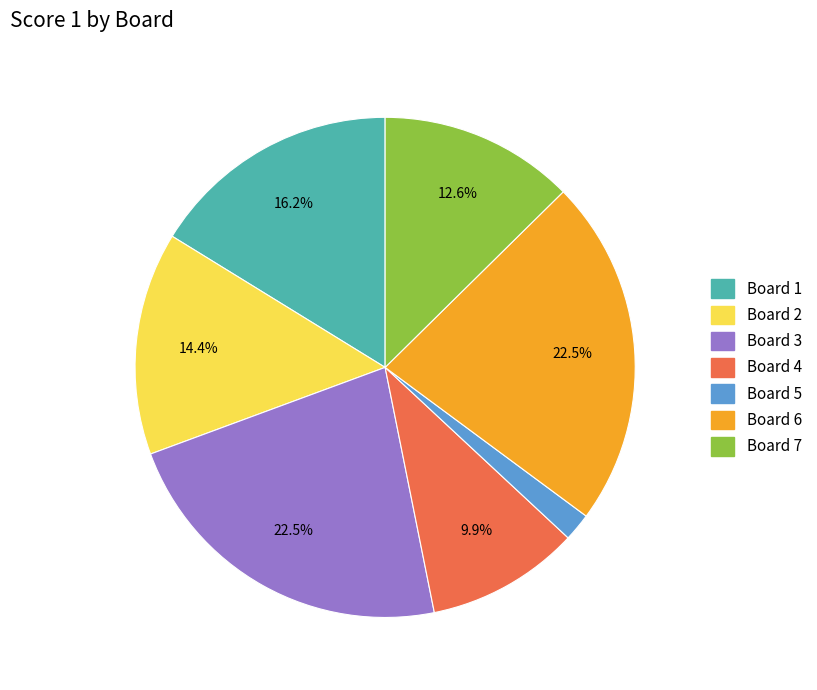

To the nearest percent, what is the difference between the largest and smallest slice percentages?

21%